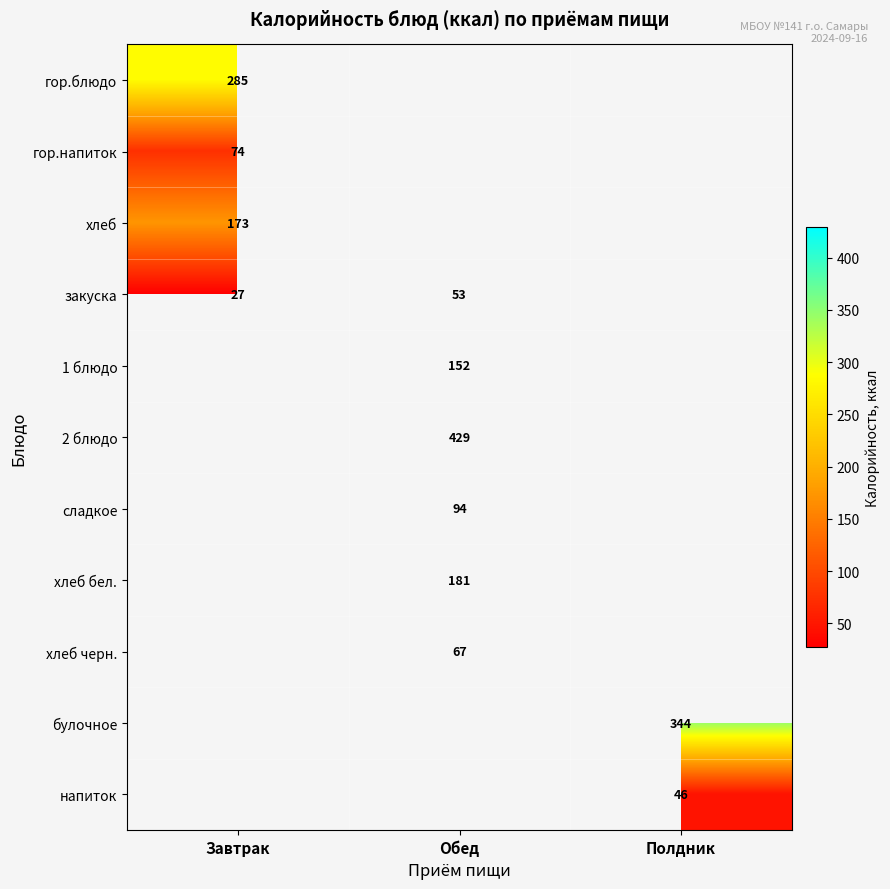

The value of напиток at Полдник is 46. True or false?

True